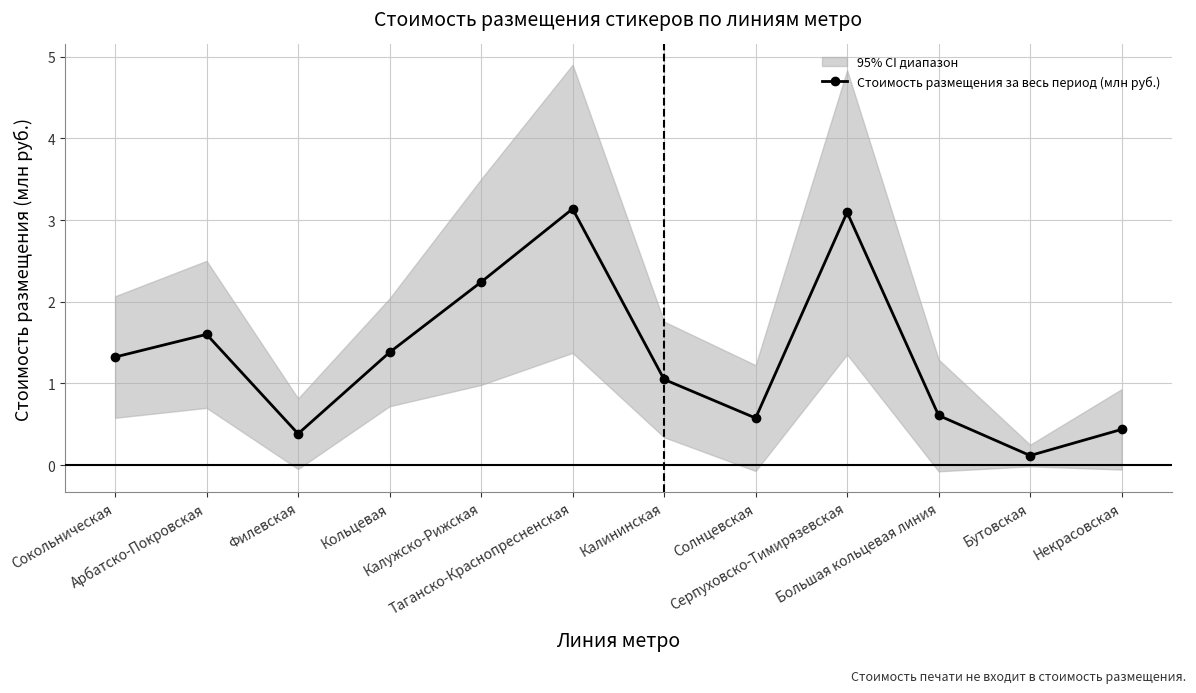

Reading left to right, list all the values displayed in this chart.

1.3	1.6	0.4	1.4	2.2	3.1	1.0	0.6	3.1	0.6	0.1	0.4